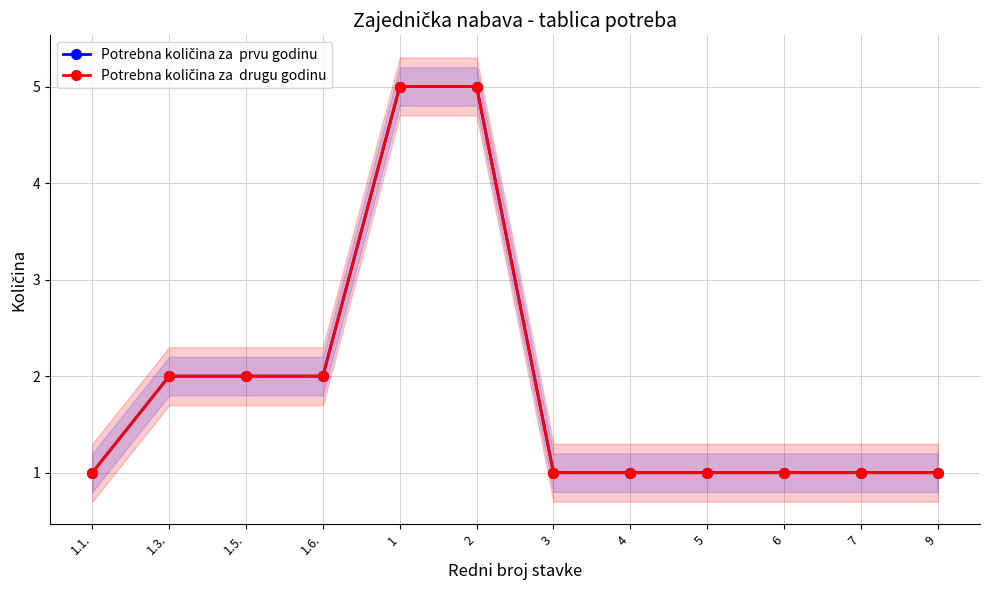

The value of Potrebna količina za  prvu godinu at 1.5. is 1. True or false?

False